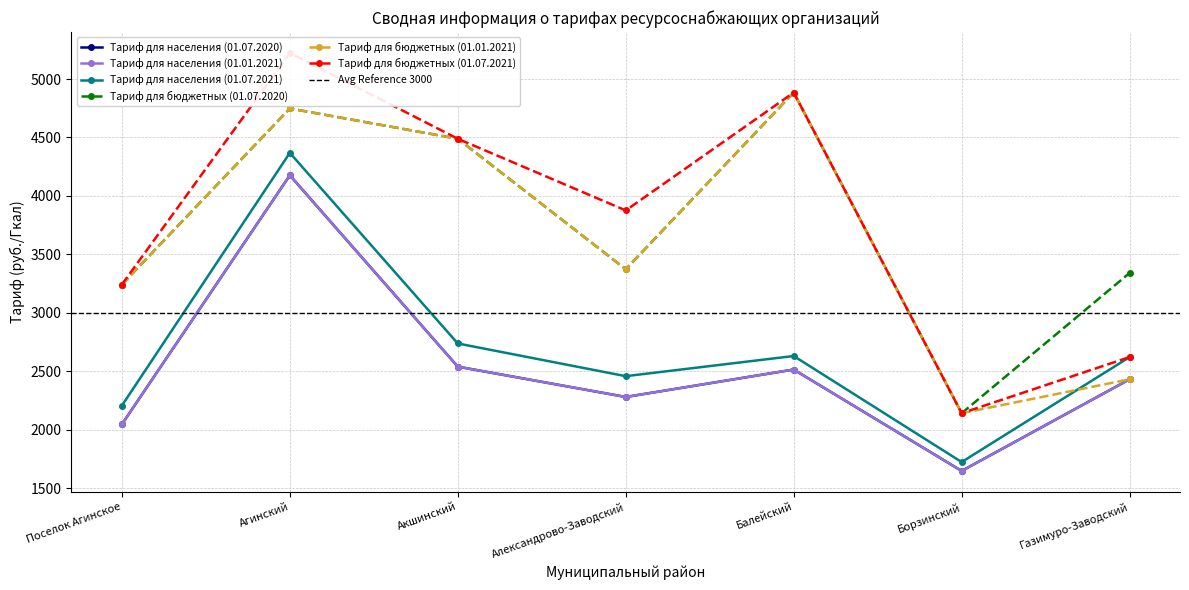

True or false: Тариф для населения (01.07.2021) and Тариф для бюджетных (01.01.2021) intersect in this chart.

True